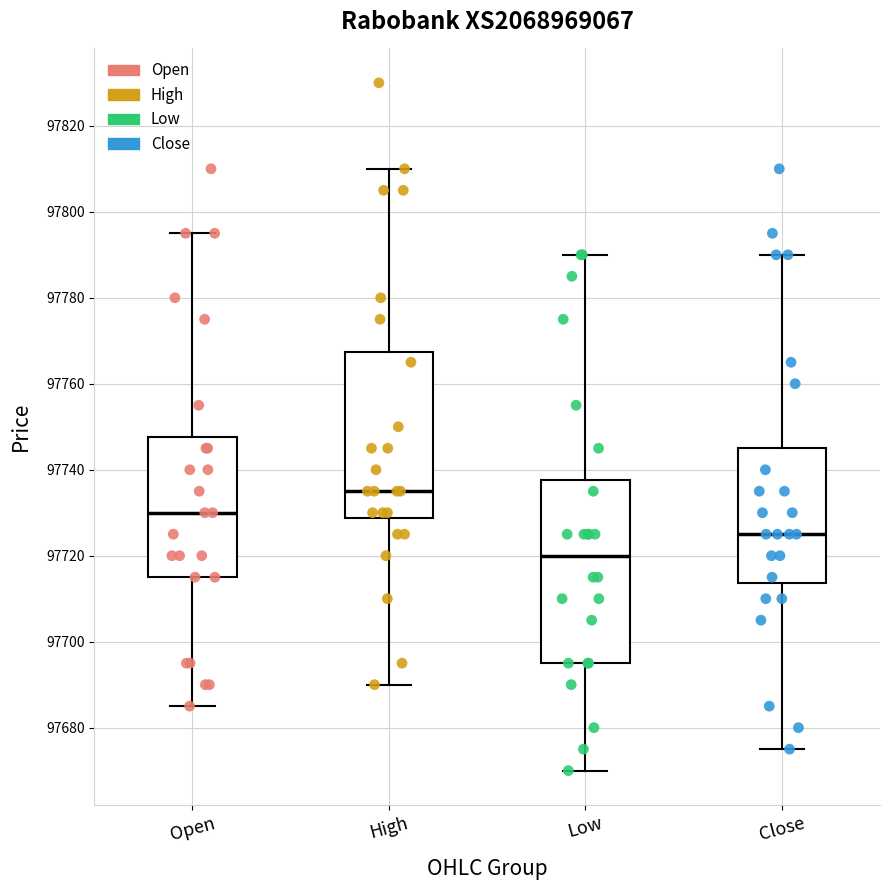

Which box has the highest median line?

High